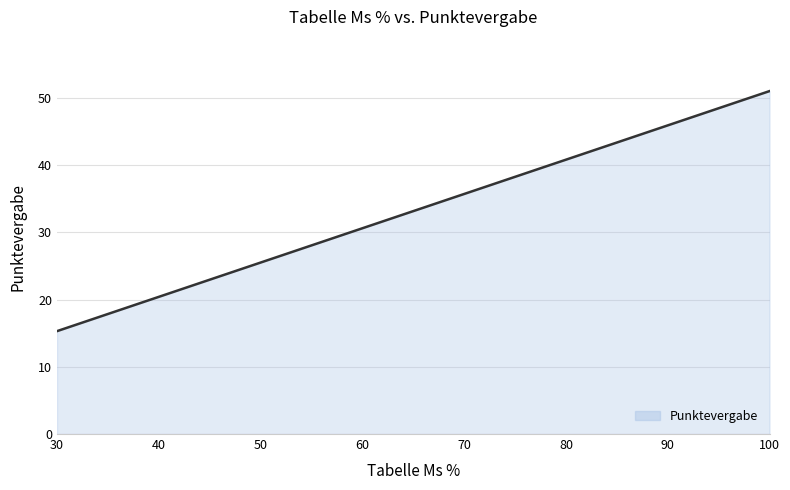

What is the difference between the maximum and minimum values?

35.7